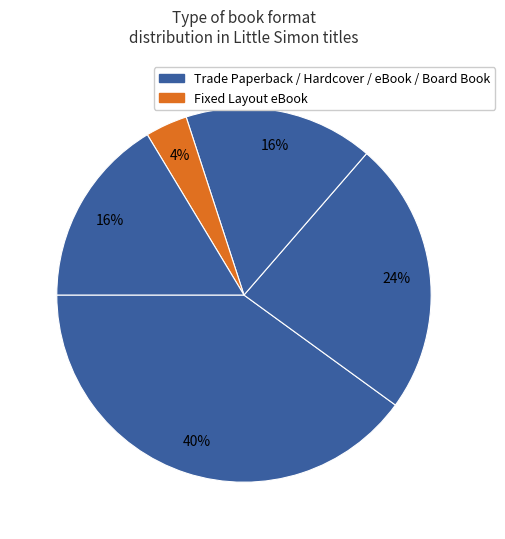

How many segments does this pie chart have?

5